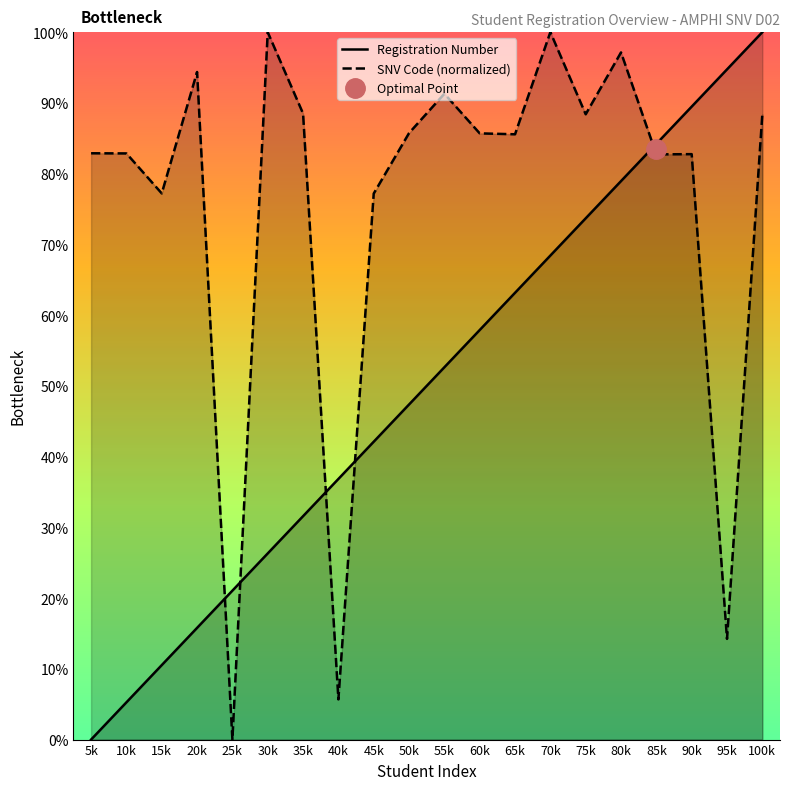

What is the total value across all series at 30k?

126.3